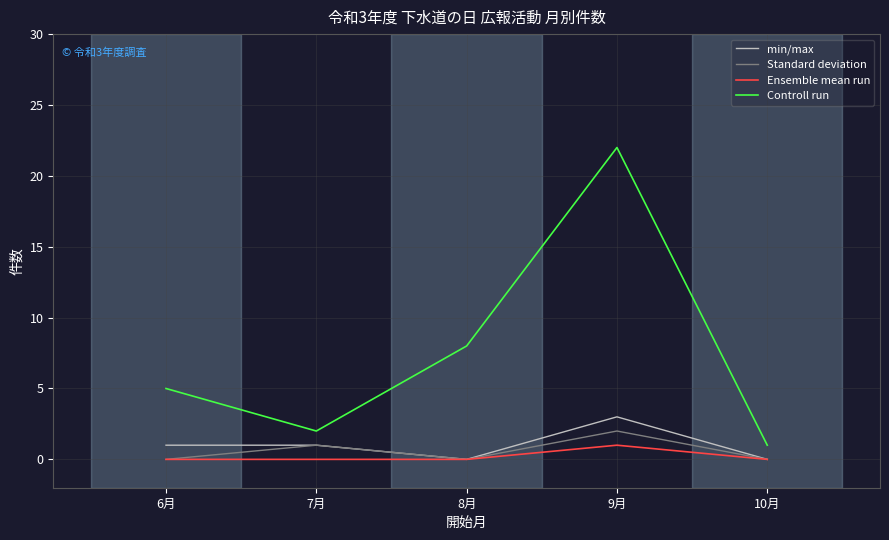

What is the difference between the maximum and minimum values in the min/max series?

3